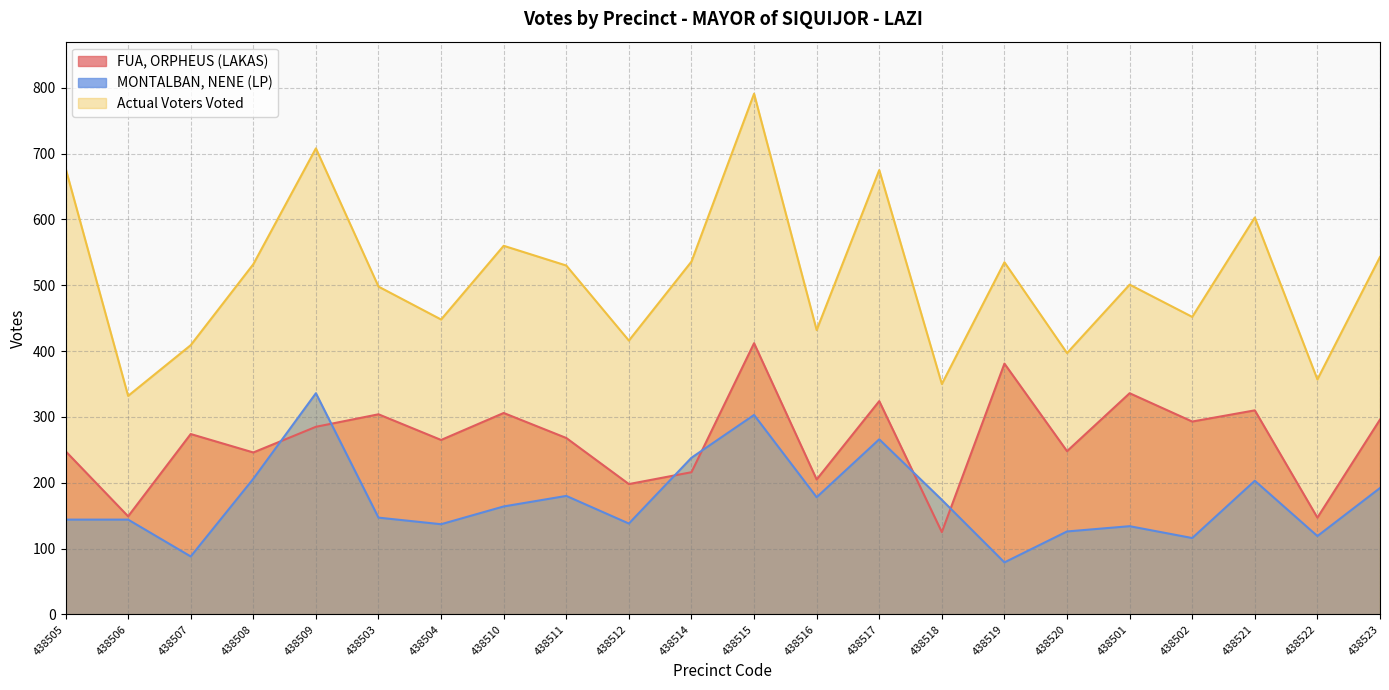

Rank the series at 438511 from lowest to highest value.

MONTALBAN, NENE (LP), FUA, ORPHEUS (LAKAS), Actual Voters Voted